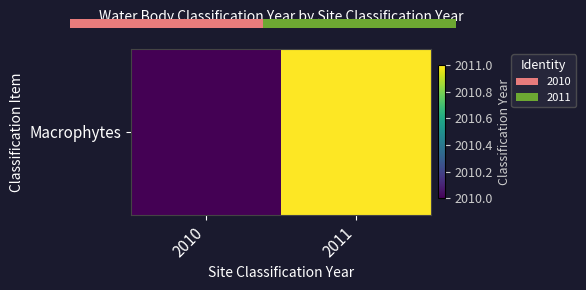

What is the maximum value shown in the chart?

2011